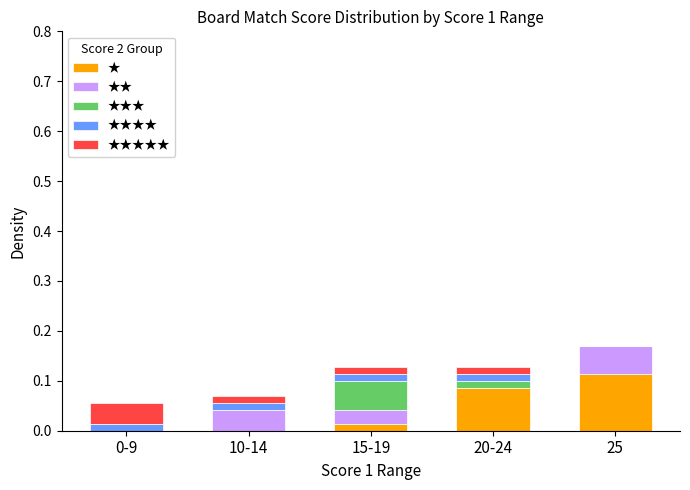

Which category has the highest value in the ★ series?

25